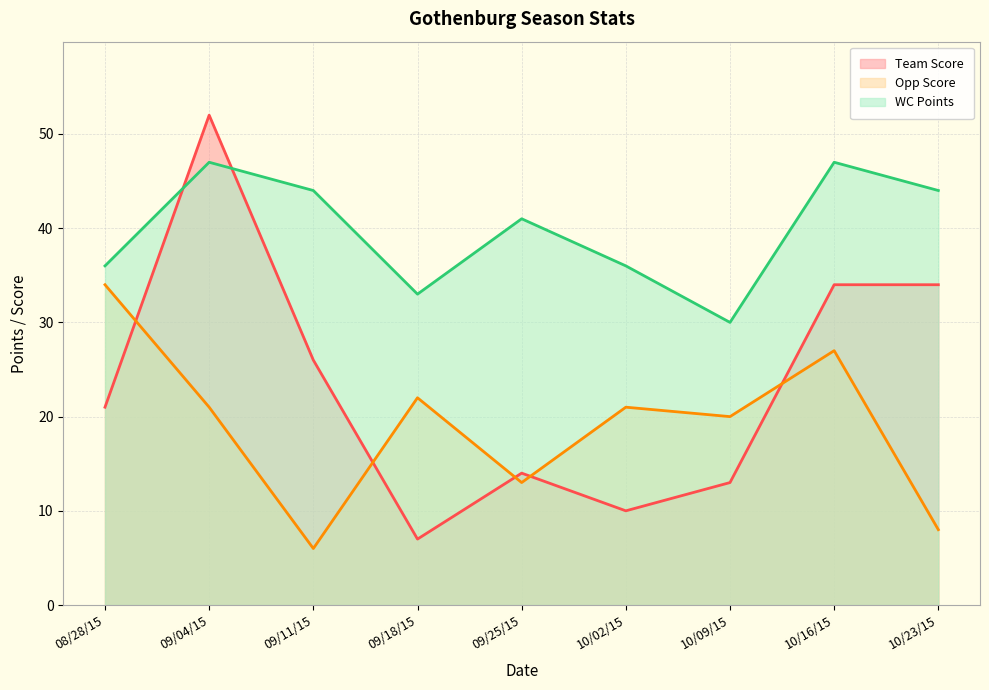

Where is the first local maximum for Opp Score?

09/18/15